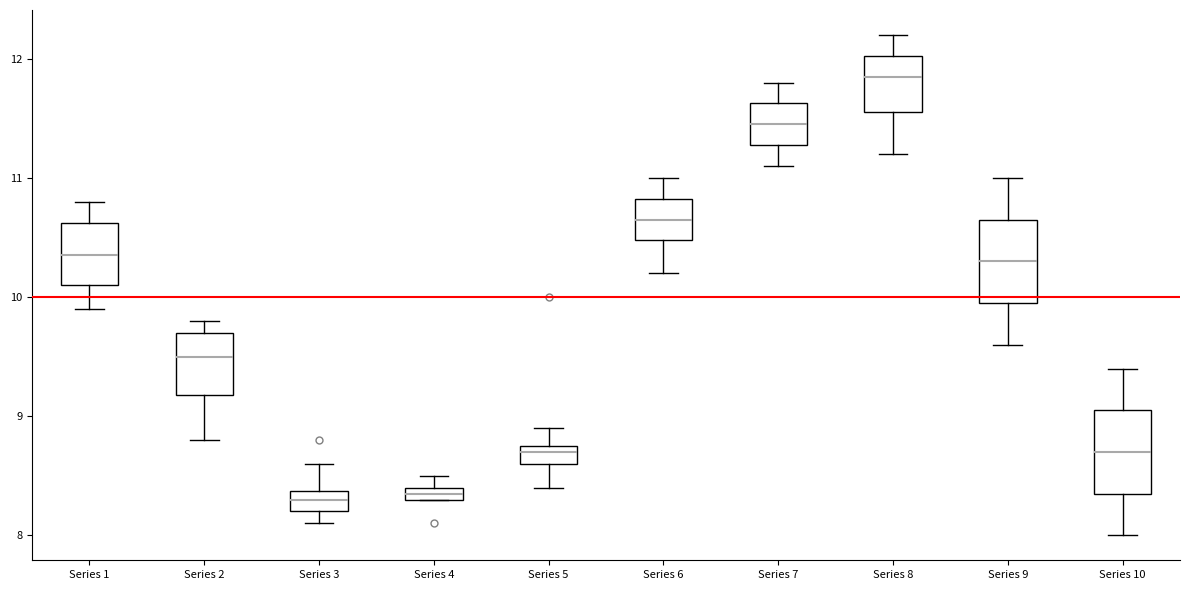

Where does the median line of the box for Series 10 sit on the y-axis? The values are not printed on the chart, so give them approximately, as read against the axis.

8.7